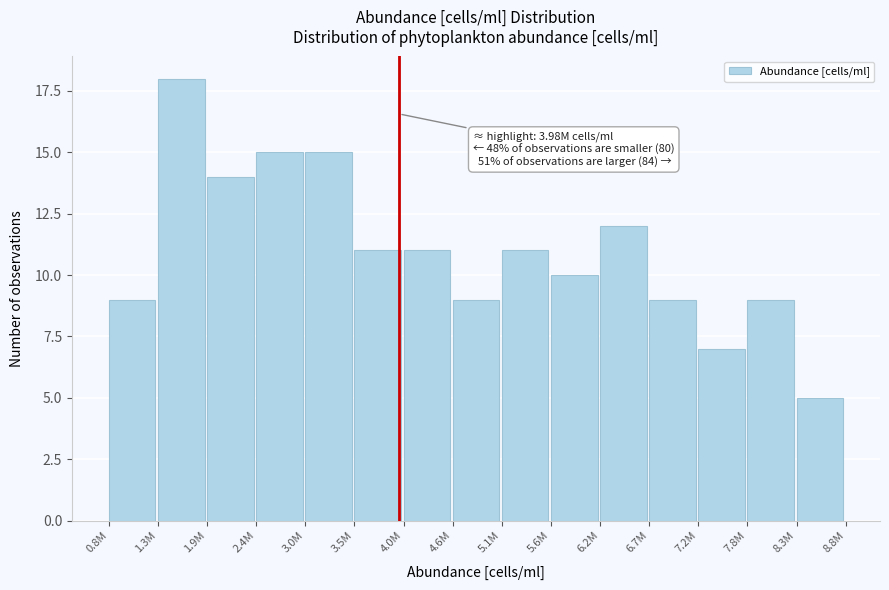

Reading right to left, list all the values displayed in this chart.

5	9	7	9	12	10	11	9	11	11	15	15	14	18	9